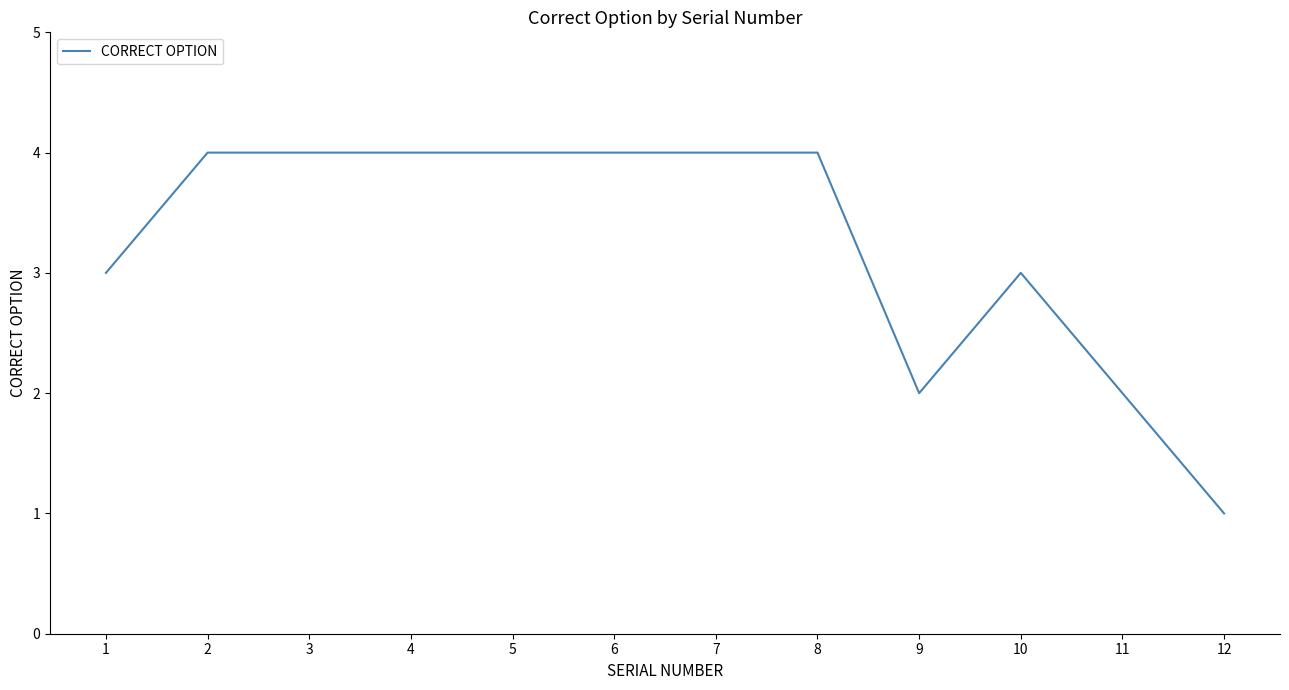

Does the chart have visible grid lines?

No